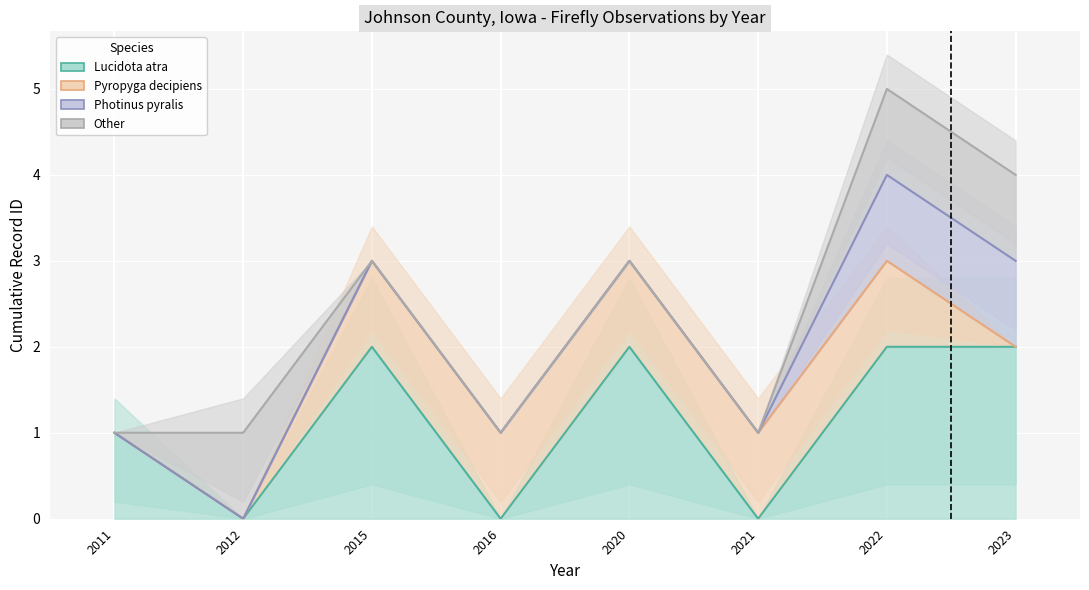

What is the greatest value displayed?

5